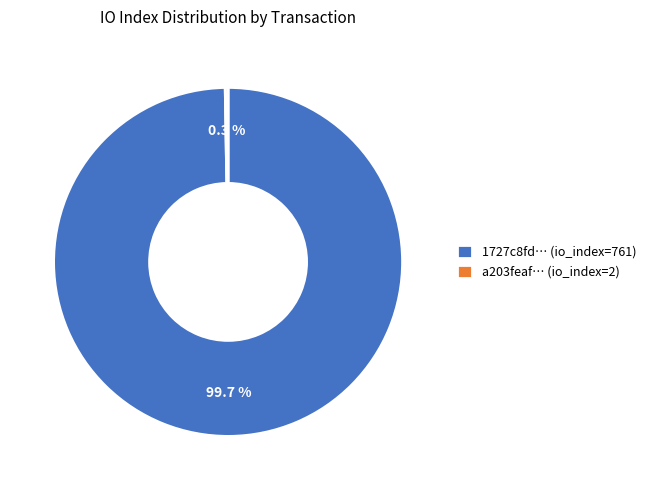

What percentage is NOT represented by 1727c8fd… (io_index=761)?

0.3%